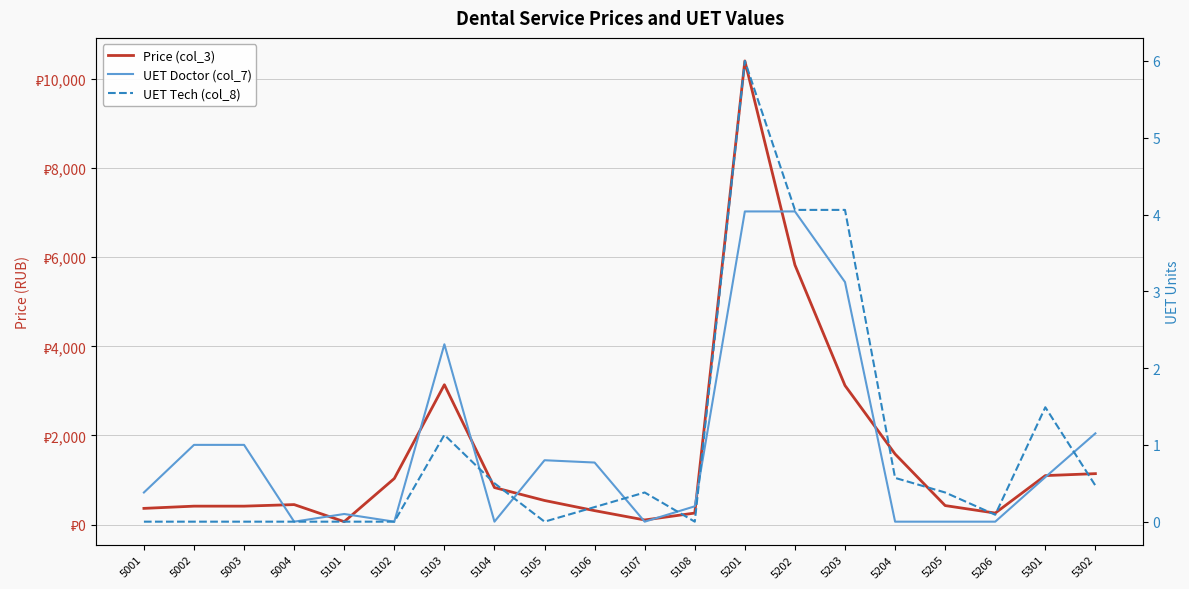

What are all the series names shown in the legend?

Price (col_3), UET Doctor (col_7), UET Tech (col_8)